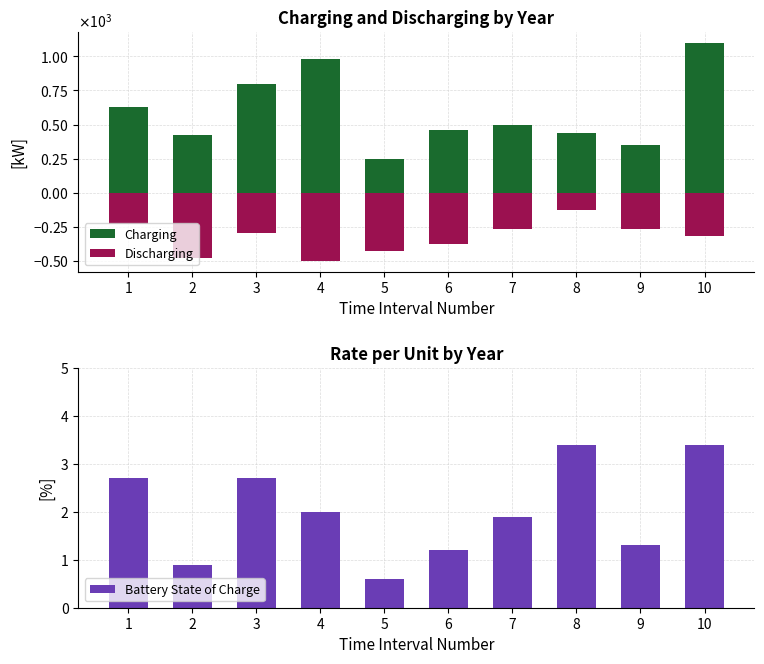

Is it true that Discharging equals -157.2 at 3?

False